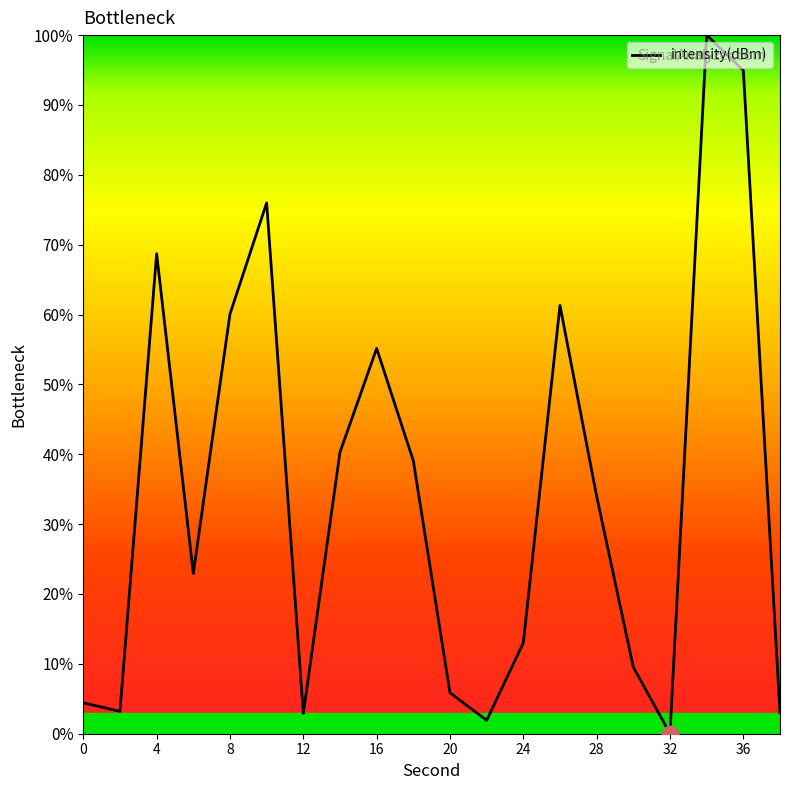

What is the maximum value shown in the chart?

100.0